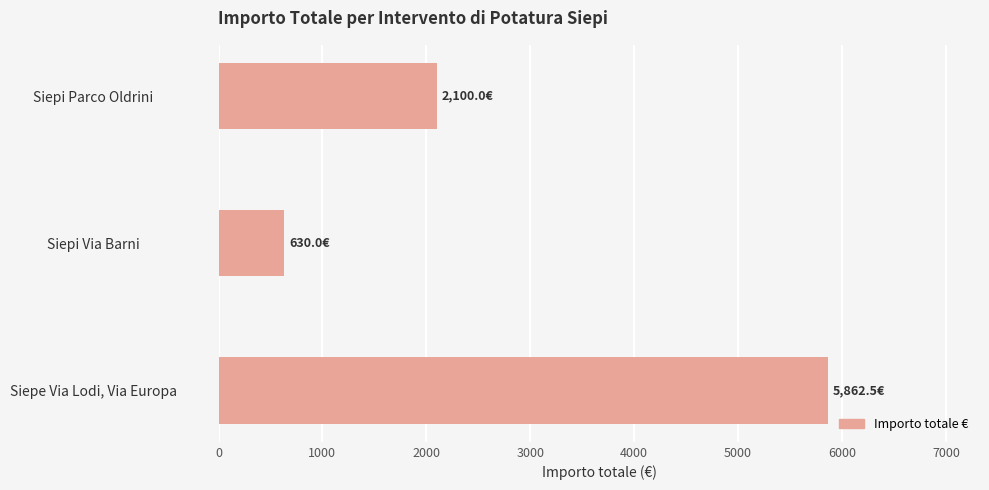

What is the sum of all values?

8592.5